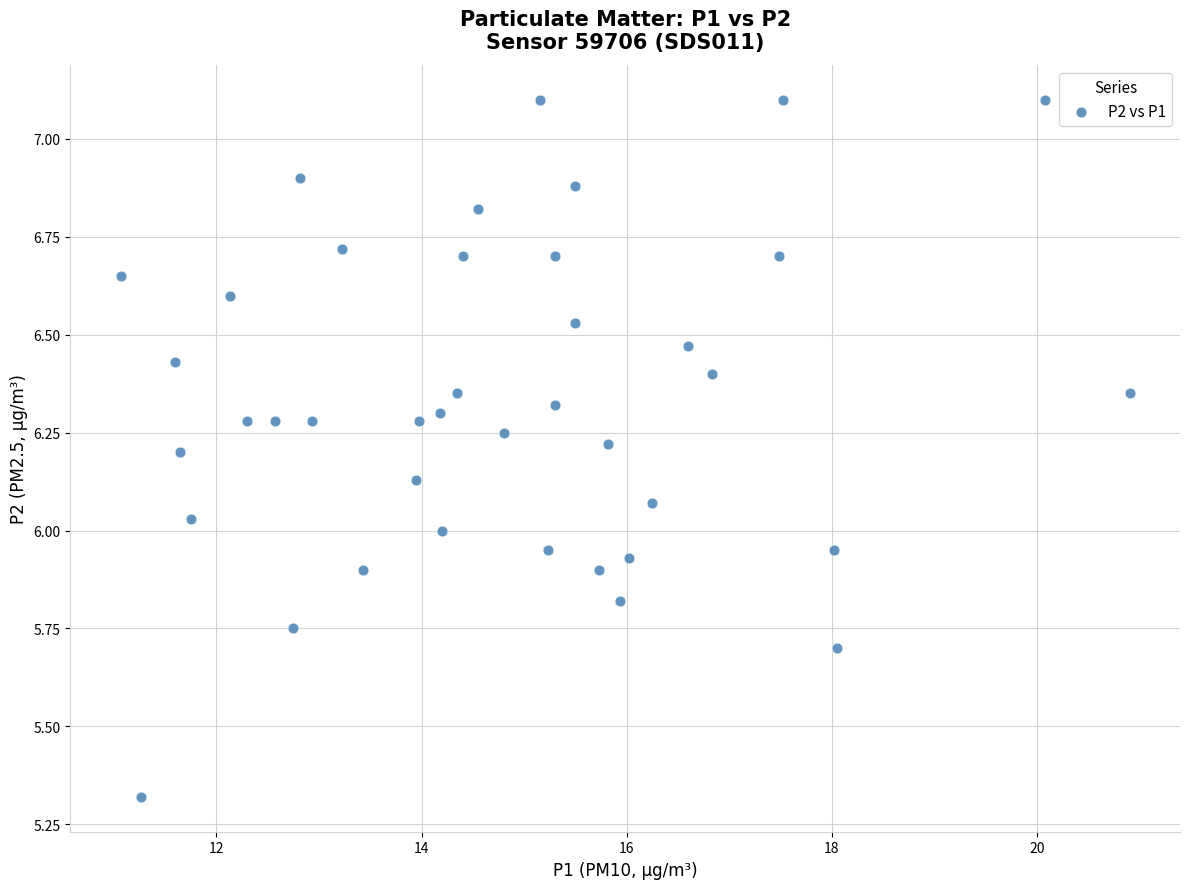

What is the range of Y values (max minus min)?

1.8